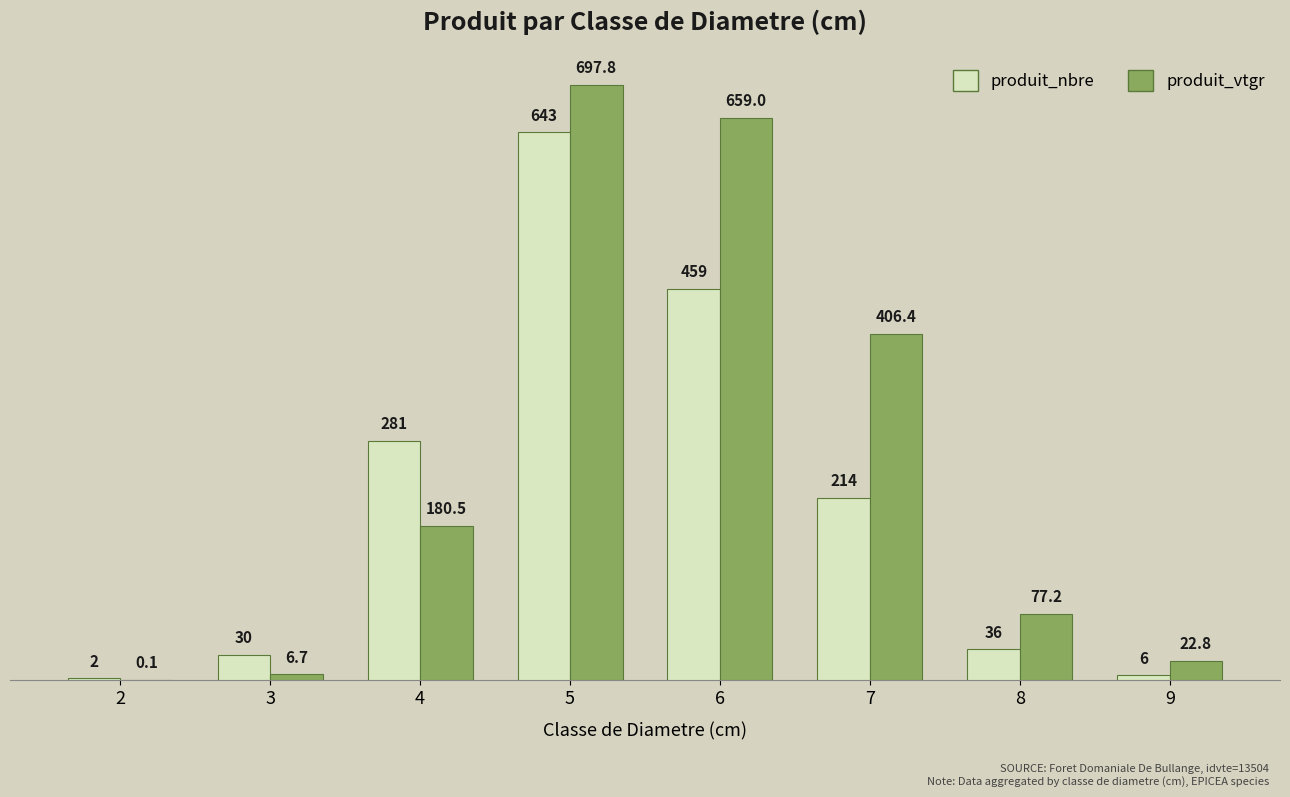

At which label does produit_vtgr first exceed 180?

4